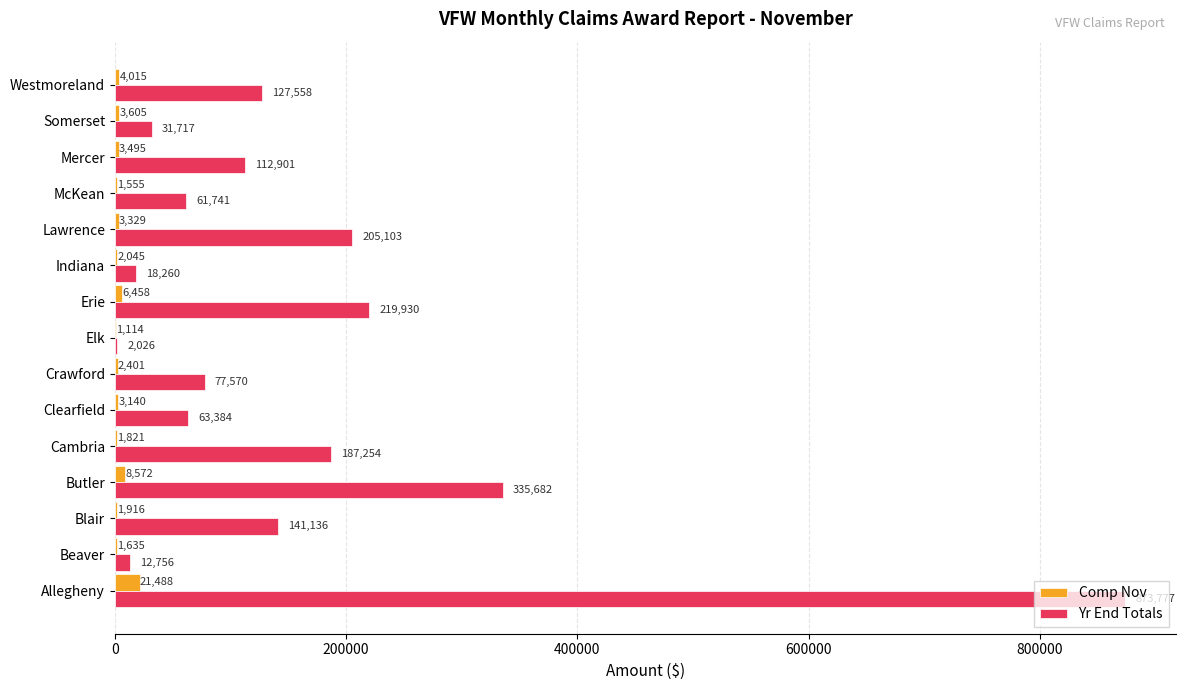

What is the total value across all series at Indiana?

20305